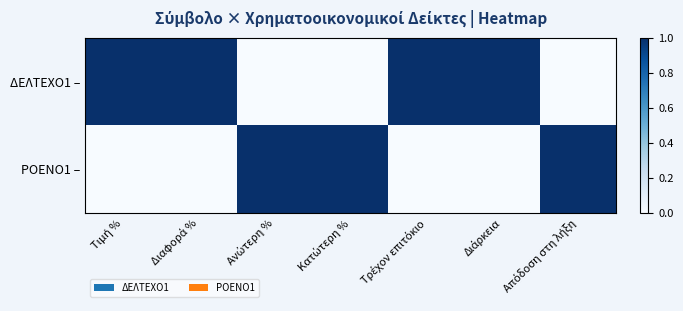

What is the difference between the highest and lowest values at Διάρκεια?

1